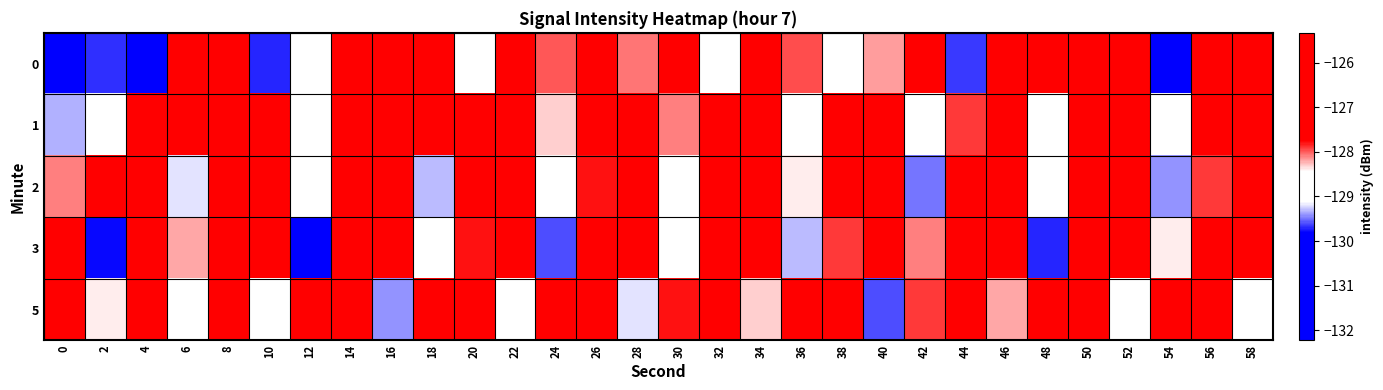

At which category does the chart reach its peak across all series?

52